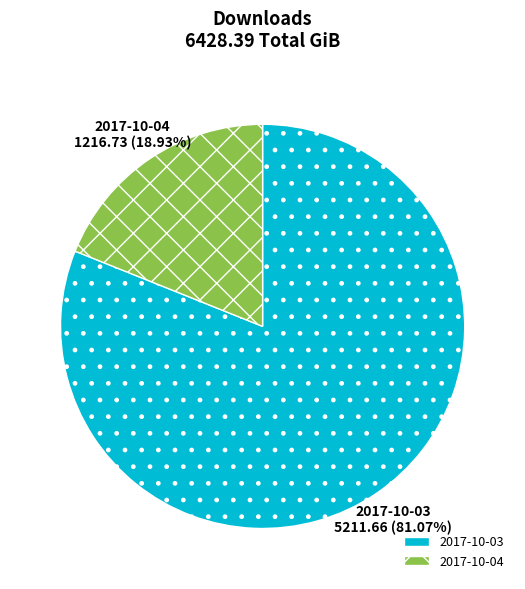

How many segments does this pie chart have?

2